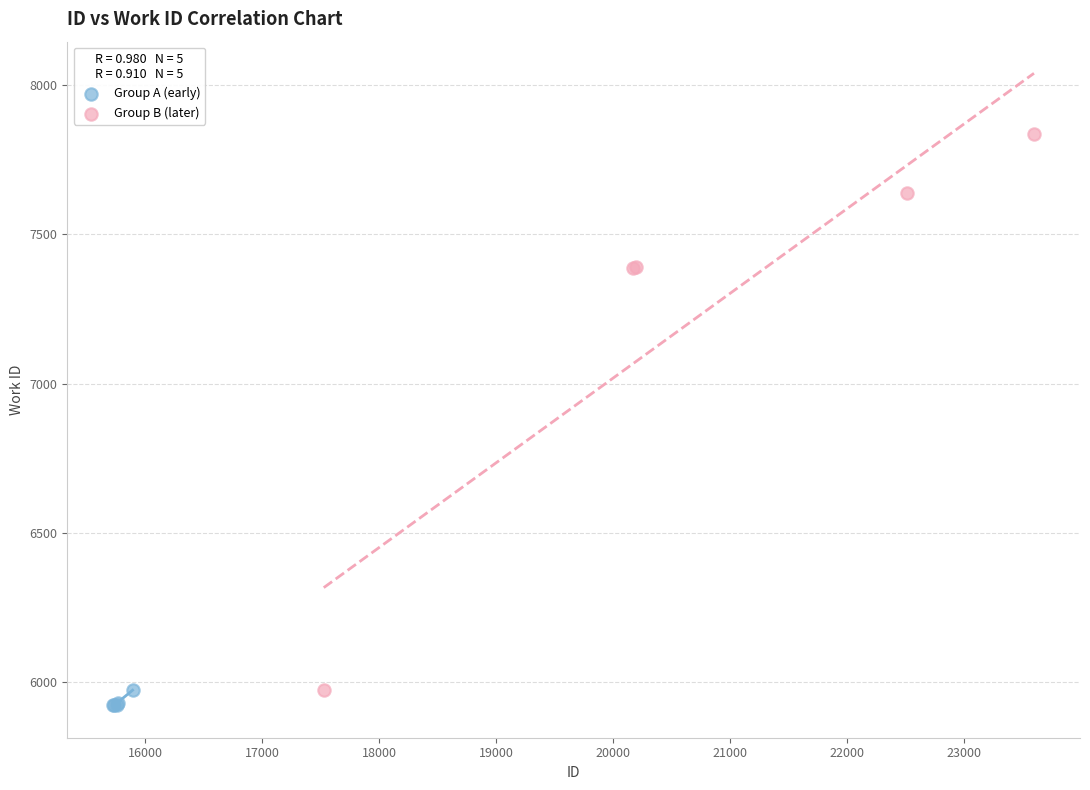

Which series reaches the maximum Y coordinate?

Group B (later)